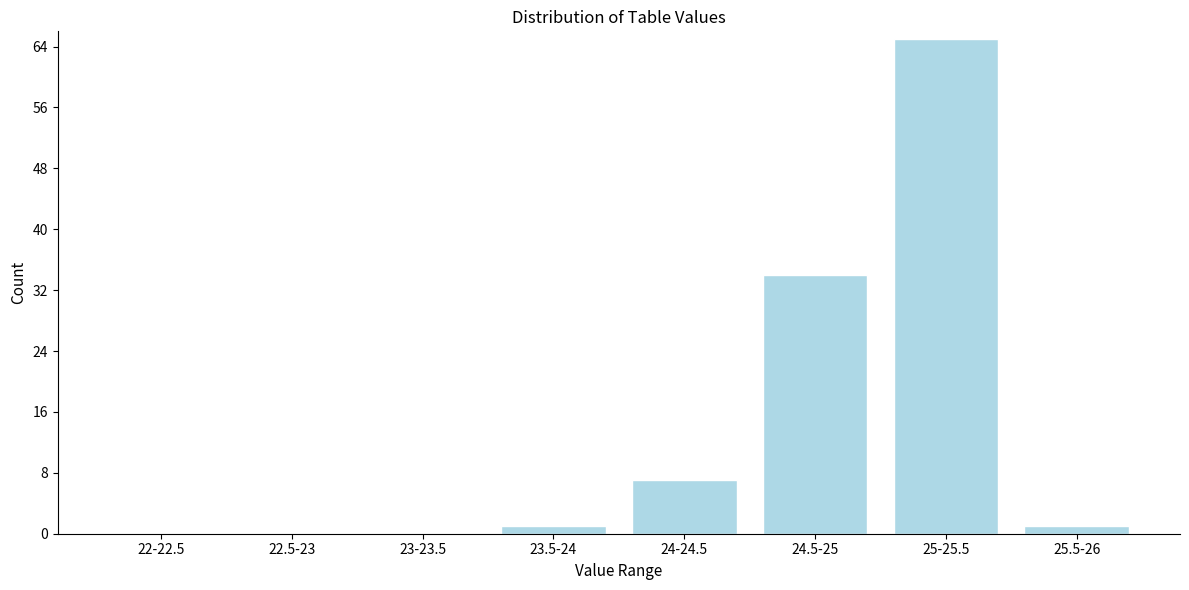

Reading left to right, transcribe all the data shown in this chart.

22-22.5=0	22.5-23=0	23-23.5=0	23.5-24=1	24-24.5=7	24.5-25=34	25-25.5=65	25.5-26=1